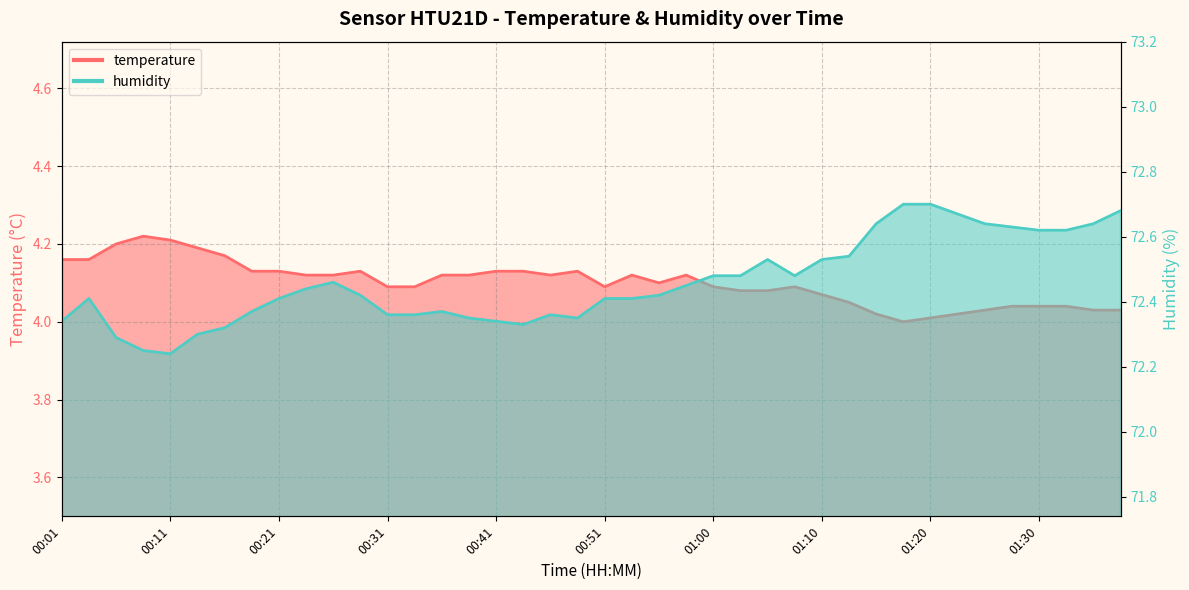

At 01:22, list the series in order from smallest to largest.

temperature, humidity